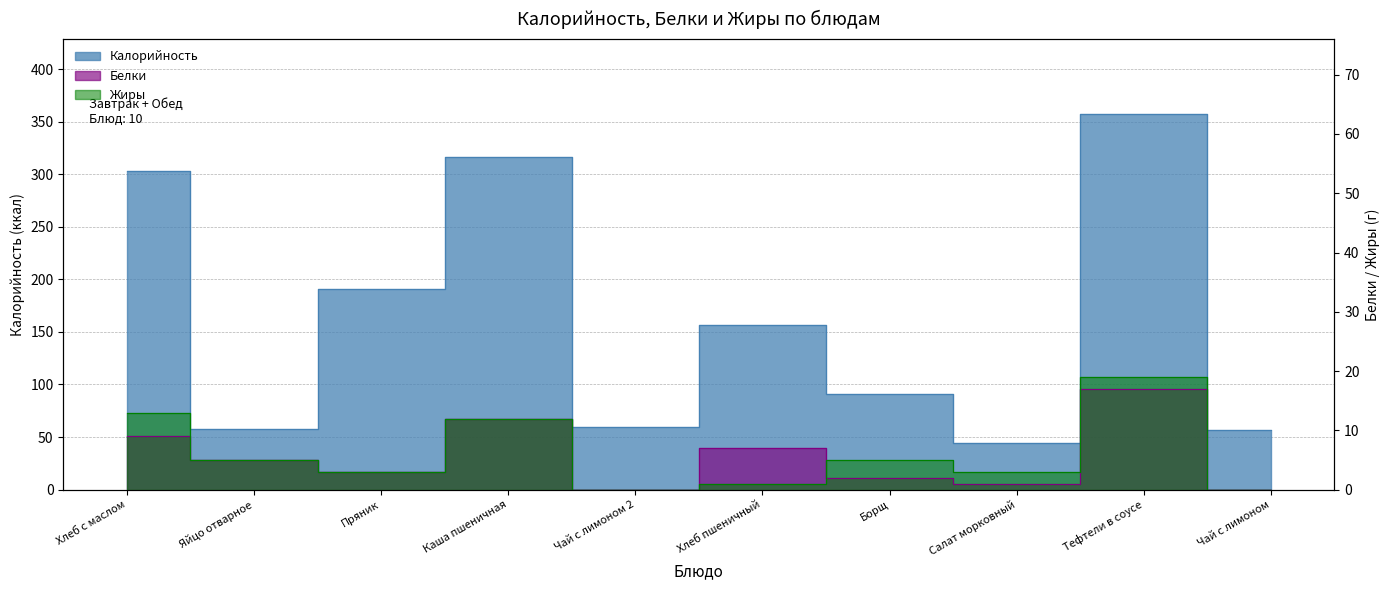

Count the number of data series in this chart.

3